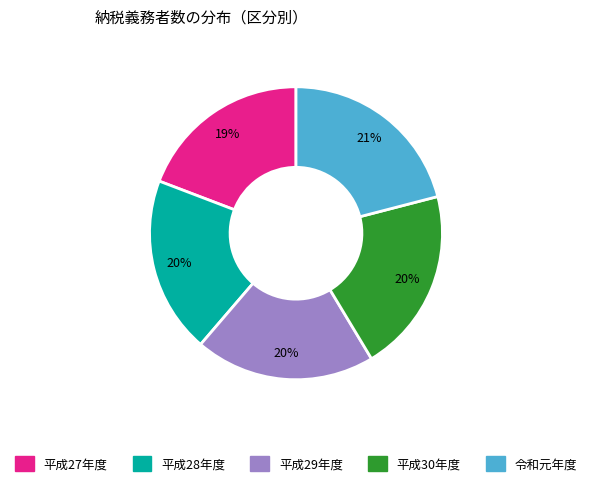

Does 平成28年度 represent more than half of the total?

No